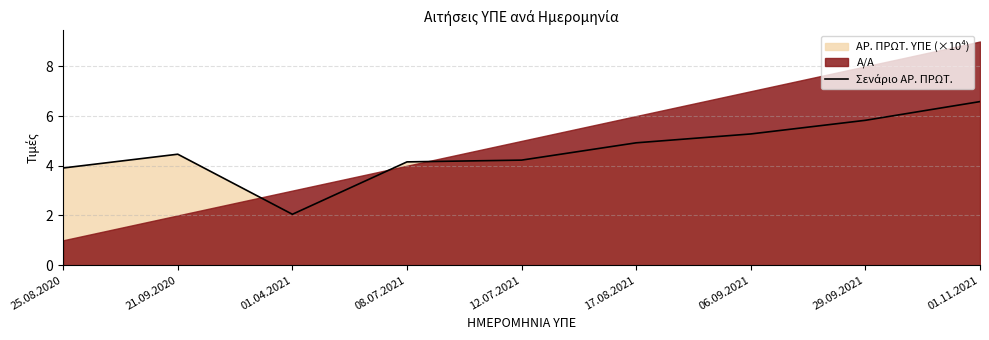

What is the sum of the values at 01.04.2021 and 29.09.2021?

7.9